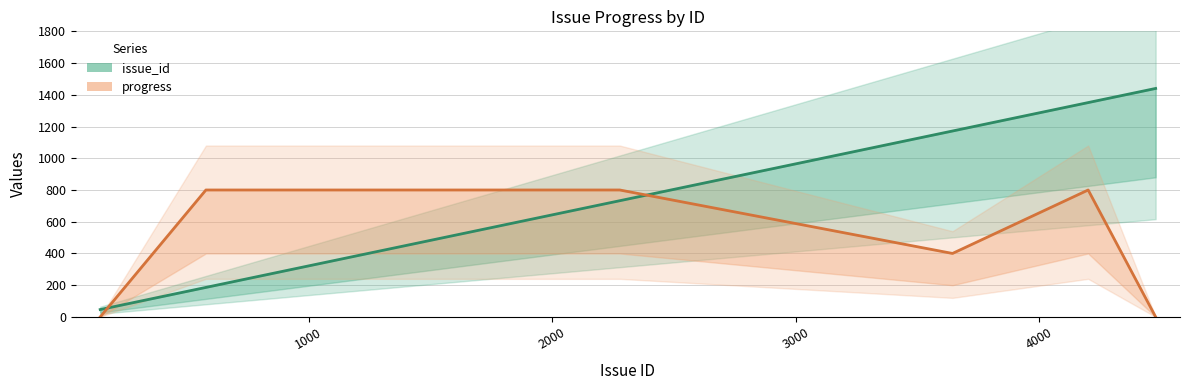

Is the value of issue_id at 5000 greater than the value of progress at 2000?

Yes